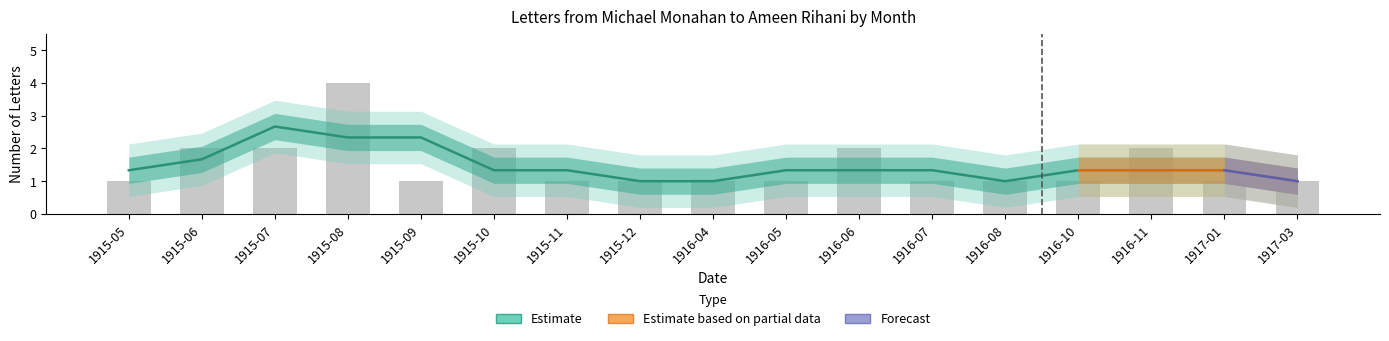

Which category has the highest value across all series?

1915-08